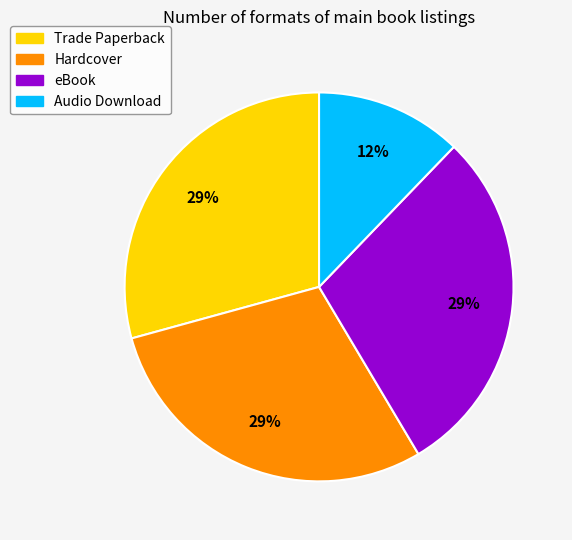

Combined, do Hardcover and Audio Download account for over 50%?

No